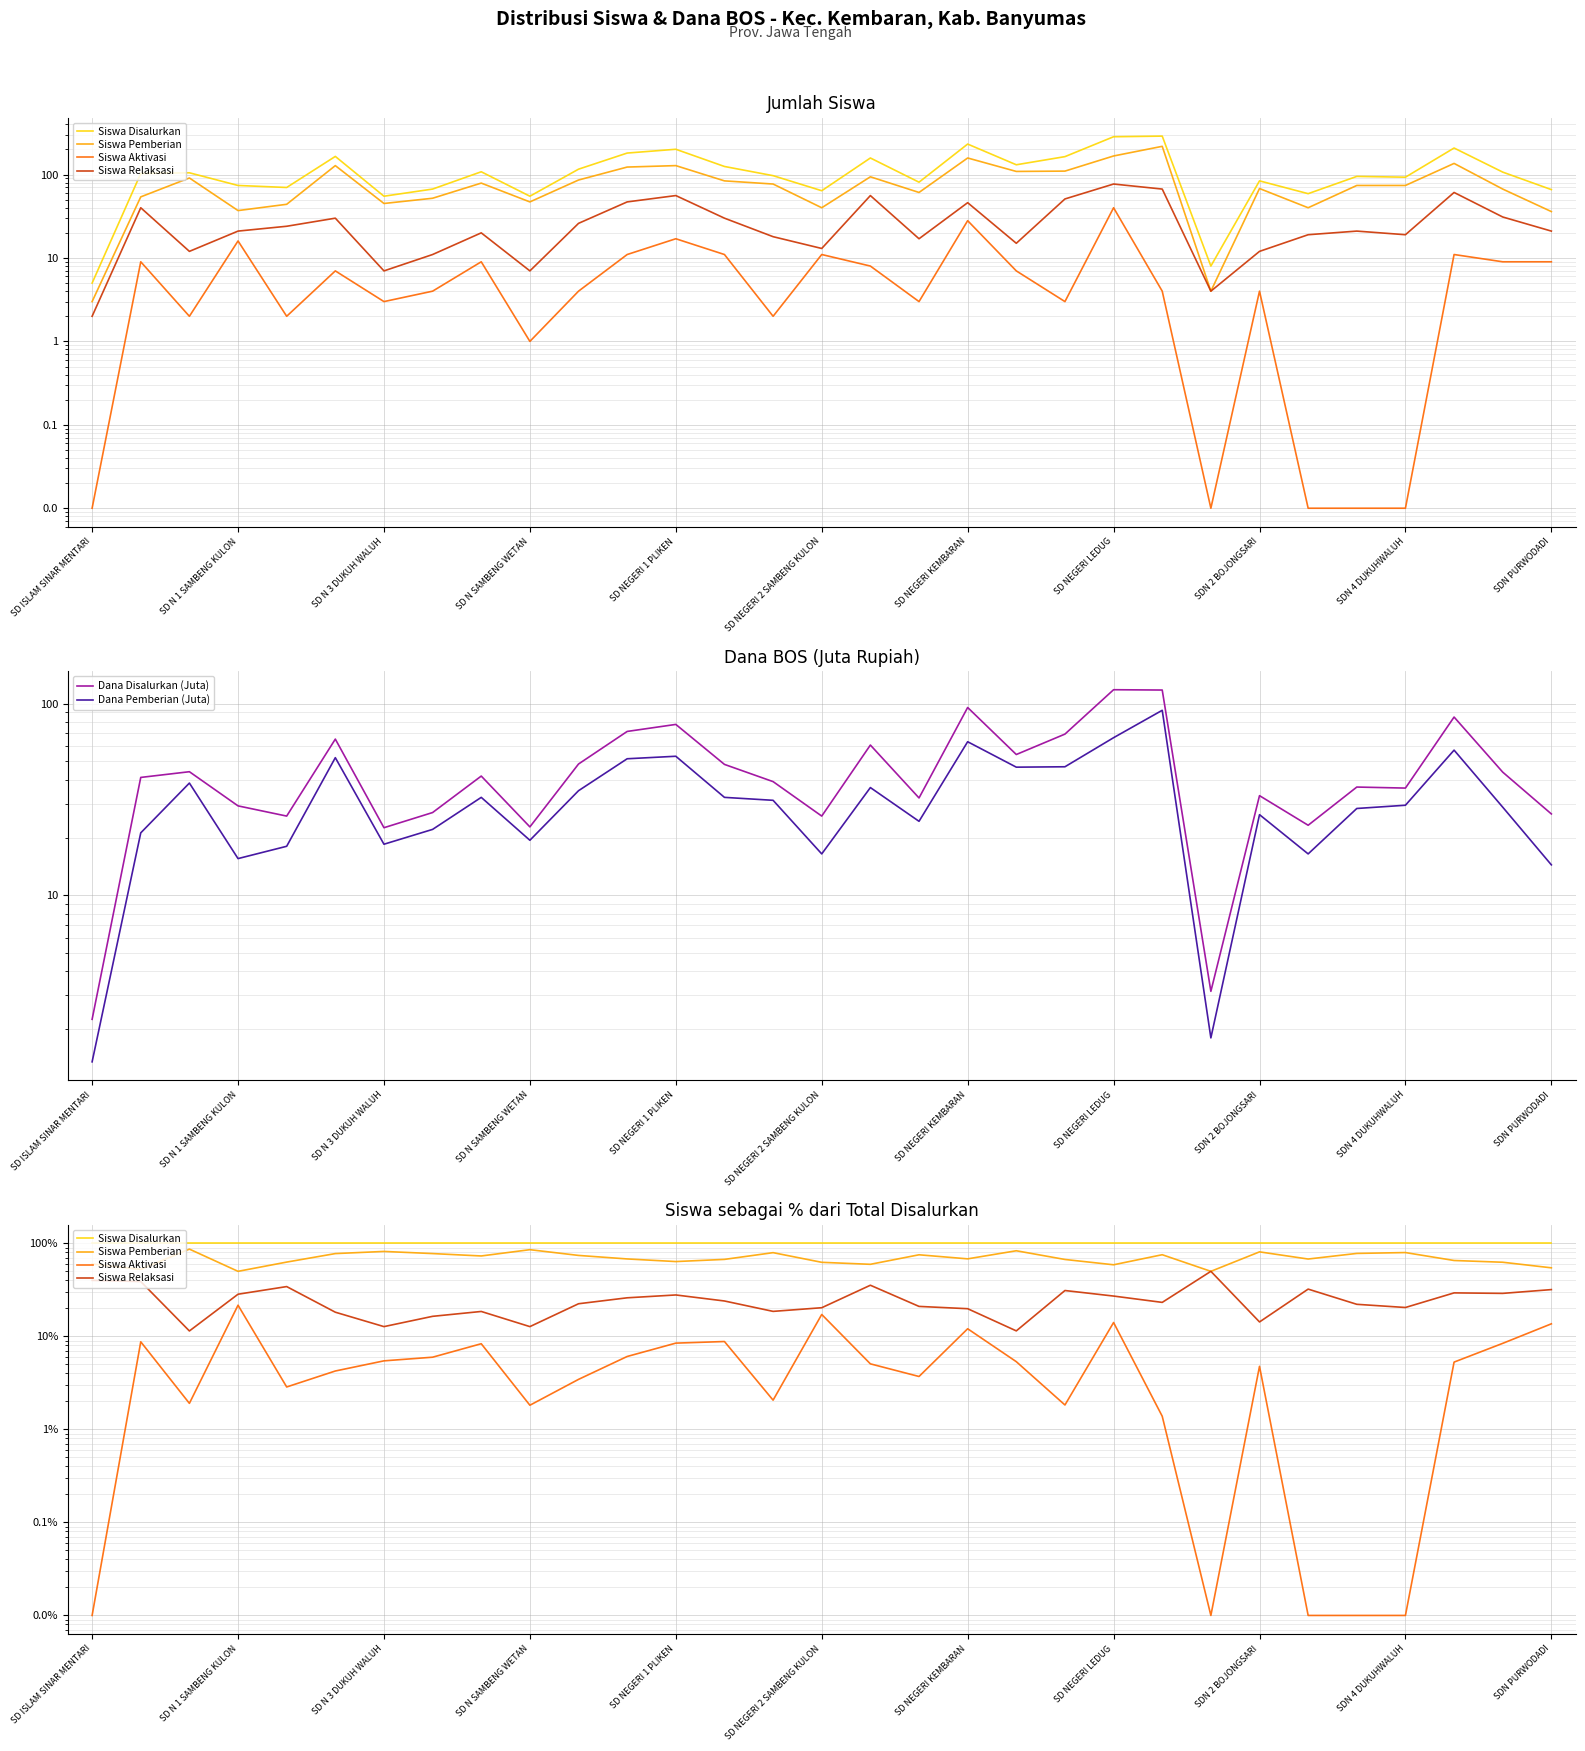

How many intersections are there between Siswa Relaksasi and Dana Pemberian (Juta)?

10